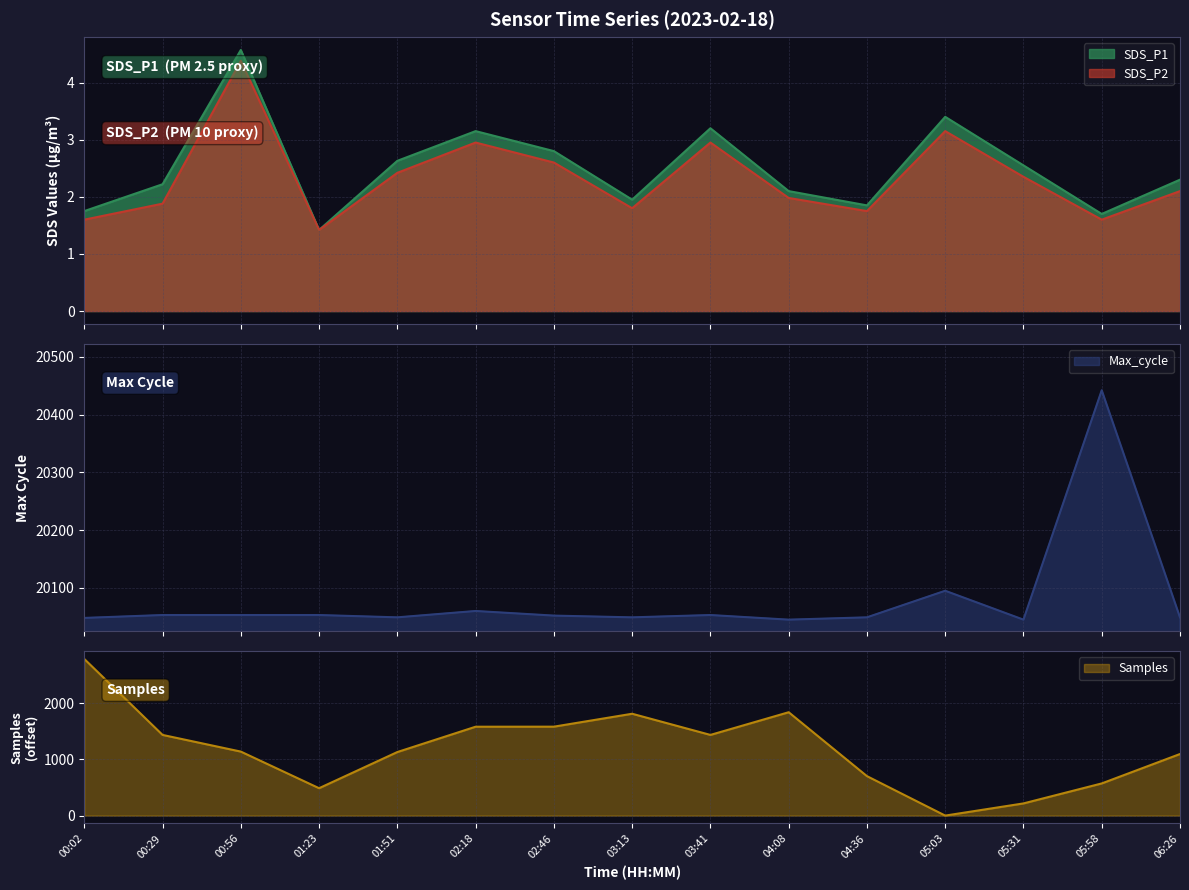

True or false: Samples and SDS_P2 intersect in this chart.

True